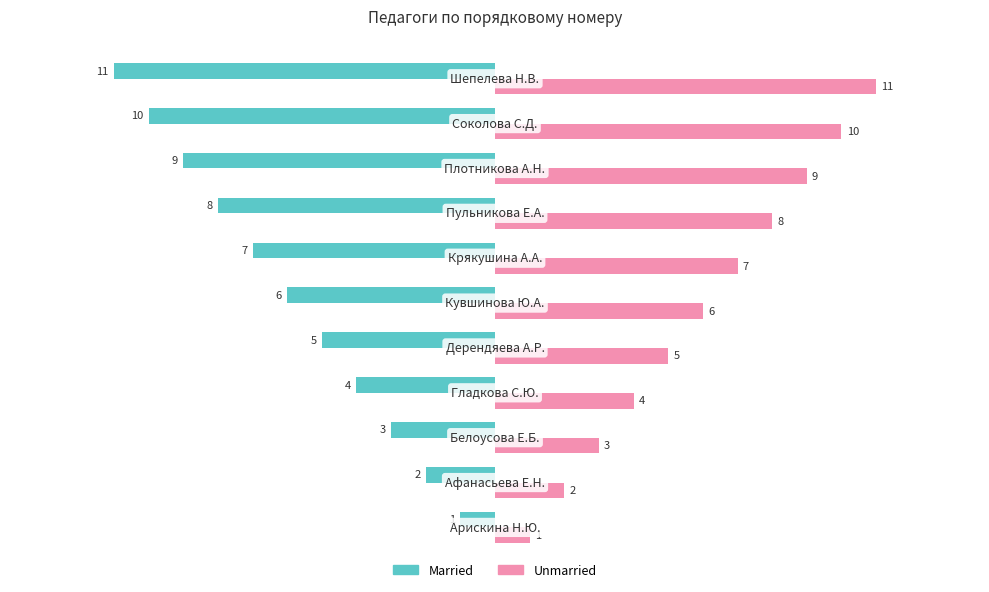

What is the greatest value displayed?

11